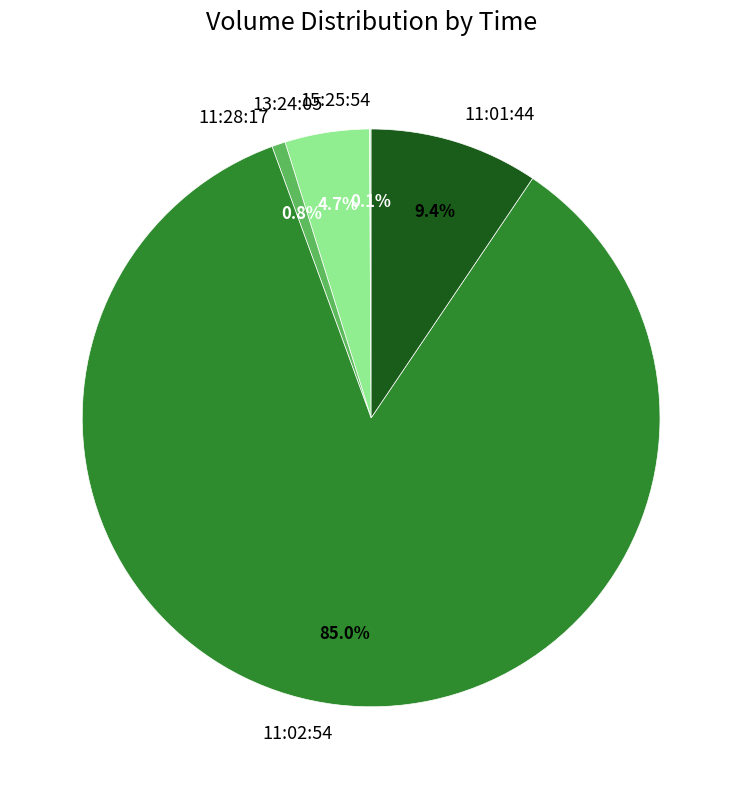

Combined, do 13:24:05 and 11:02:54 account for over 50%?

Yes